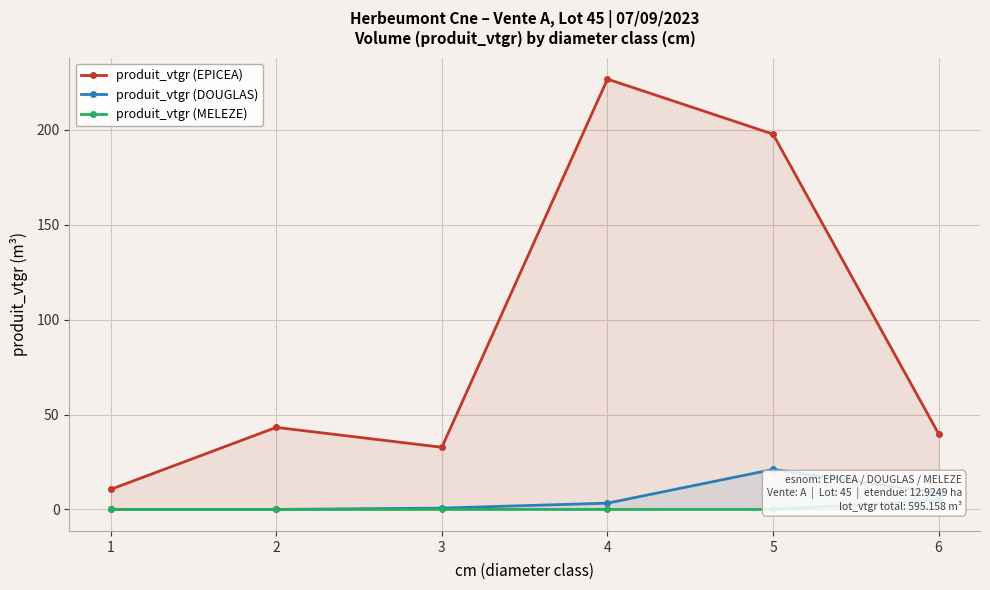

What are all the series names shown in the legend?

produit_vtgr (EPICEA), produit_vtgr (DOUGLAS), produit_vtgr (MELEZE)